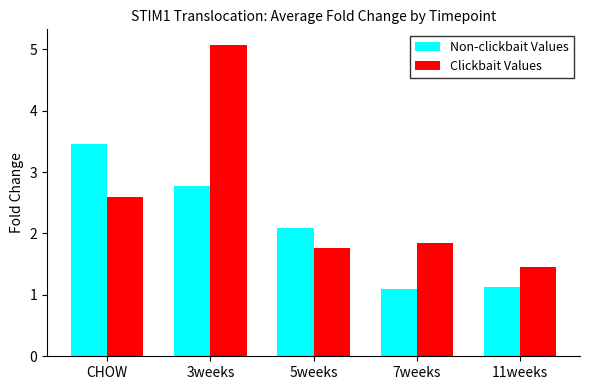

Which series has the largest range (max minus min)?

Clickbait Values